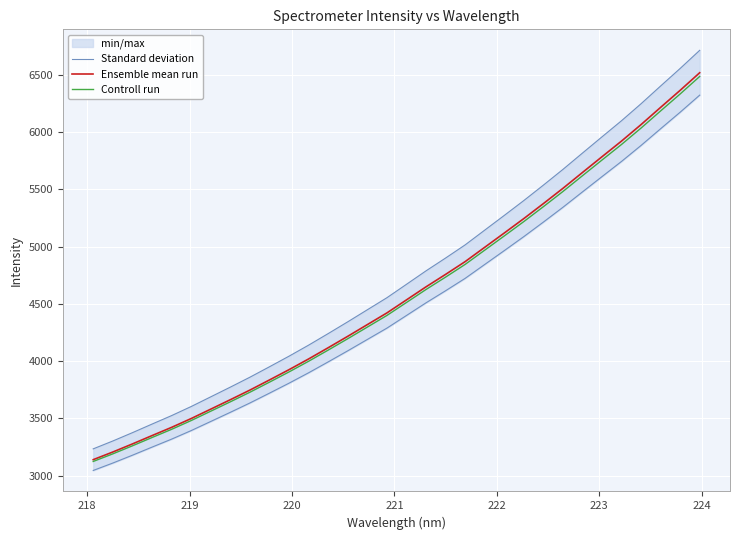

What is the lowest value of the Controll run series?

3124.9